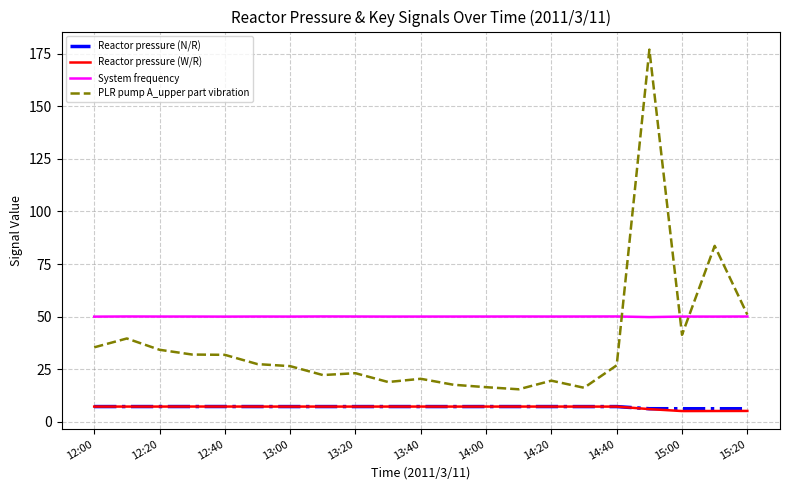

Which series has the largest total across all categories?

System frequency